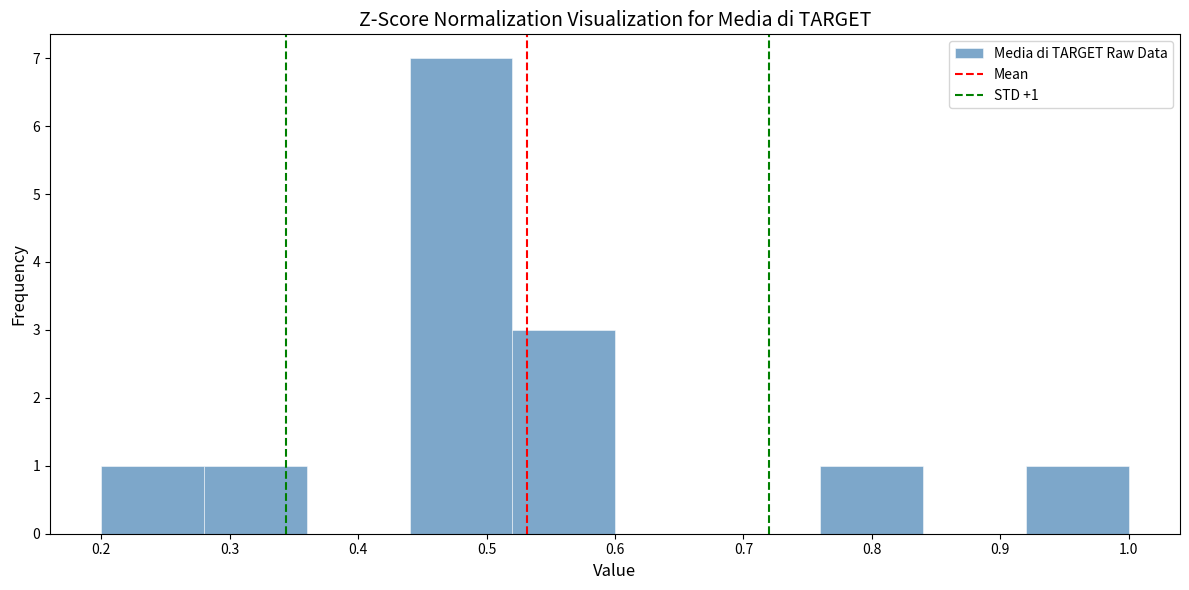

Over which range of the x-axis is the bar tallest?

0.44 to 0.52